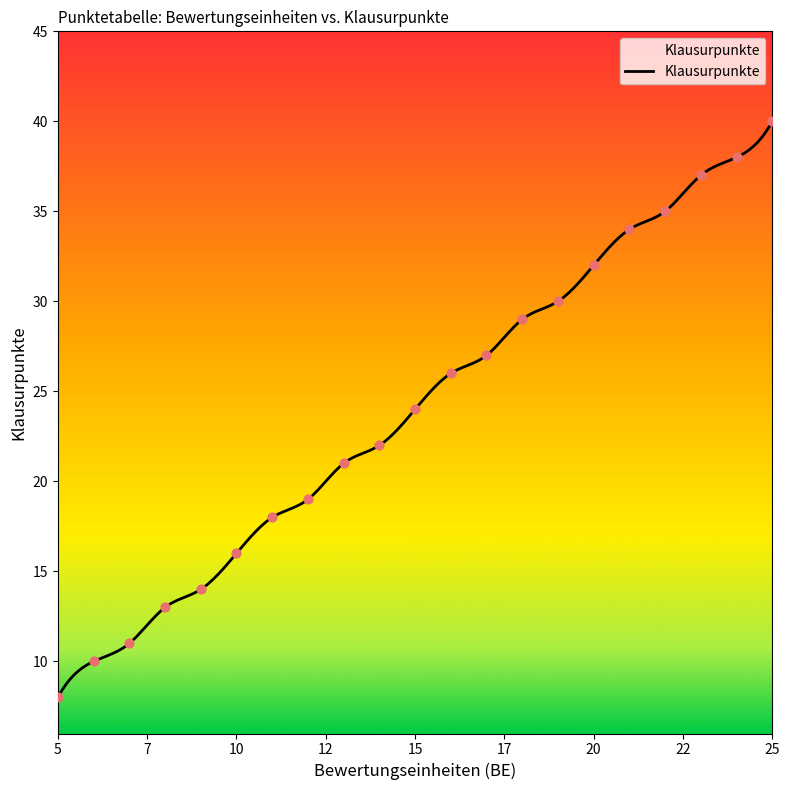

What is the change in value from 17 to 13?

-6